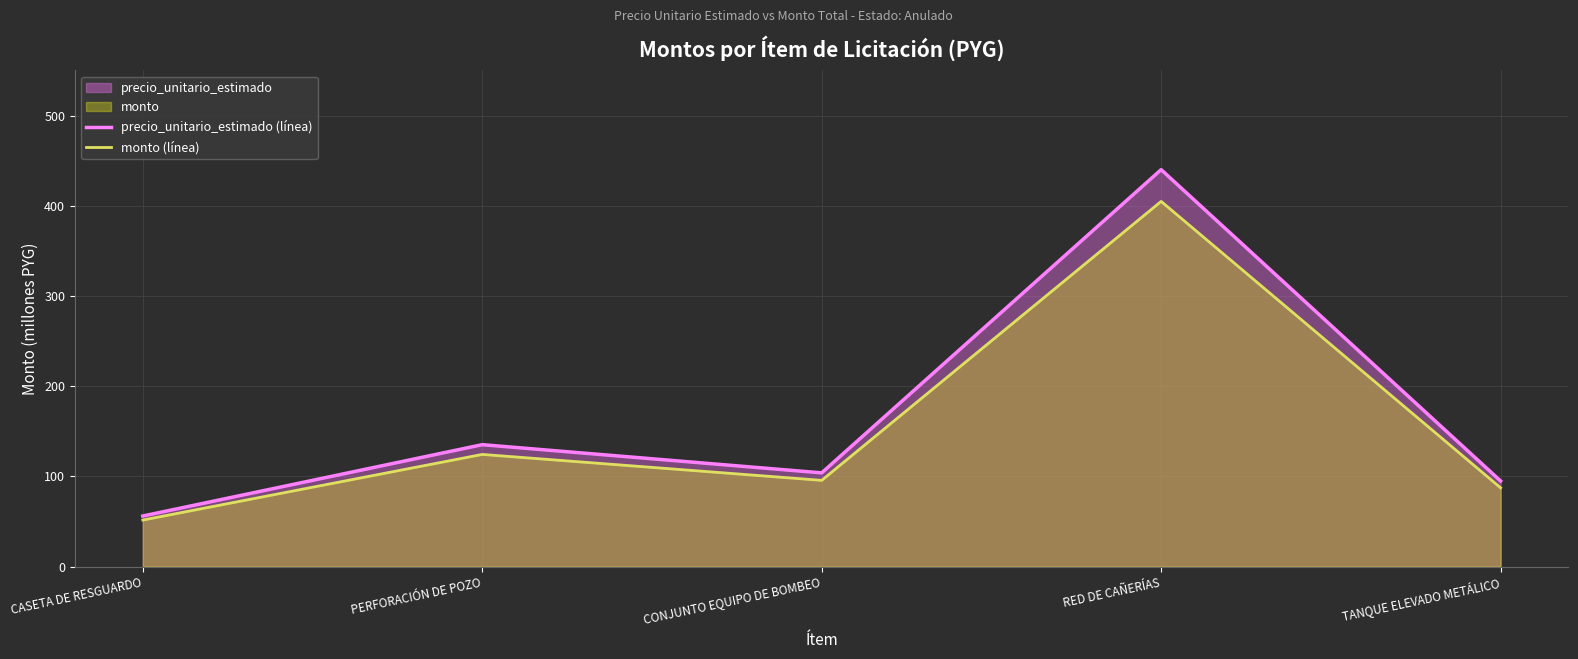

What is the minimum value for precio_unitario_estimado (línea)?

56.1